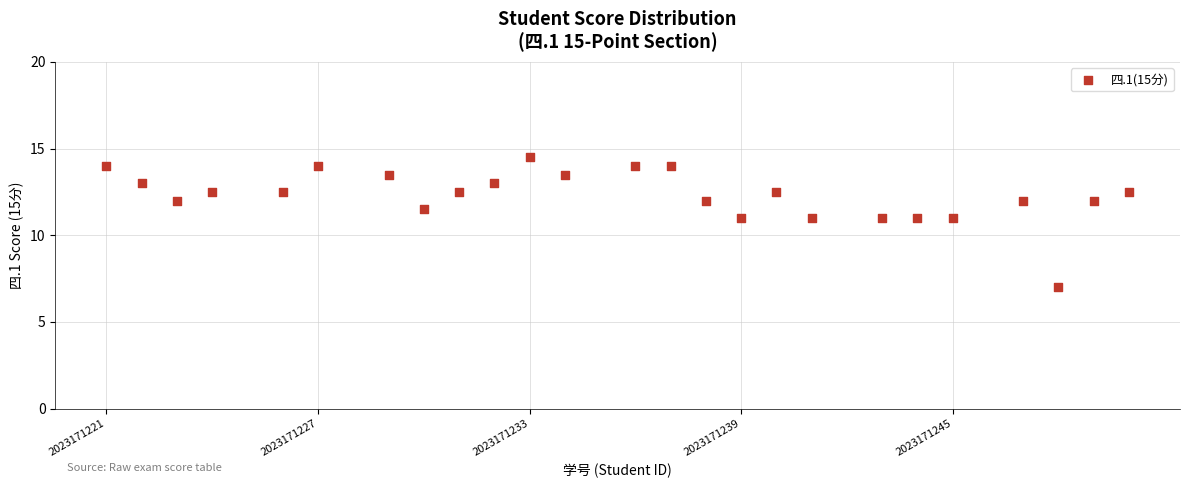

What is the range of X values (max minus min)?

29.0